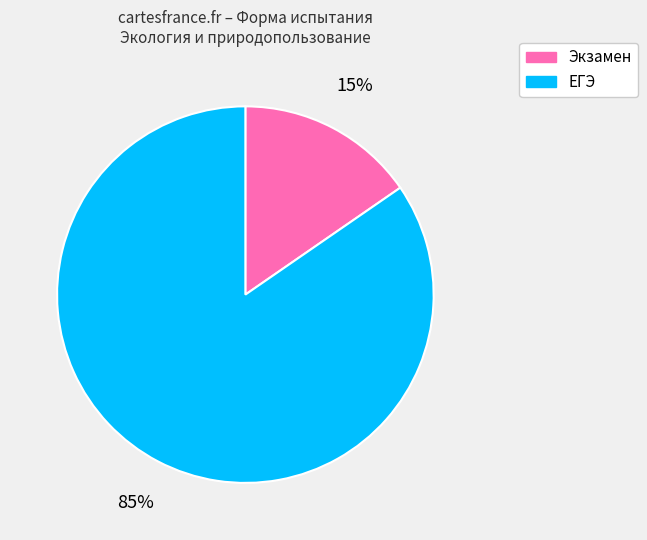

To the nearest percent, what percentage of the pie is ЕГЭ?

85%